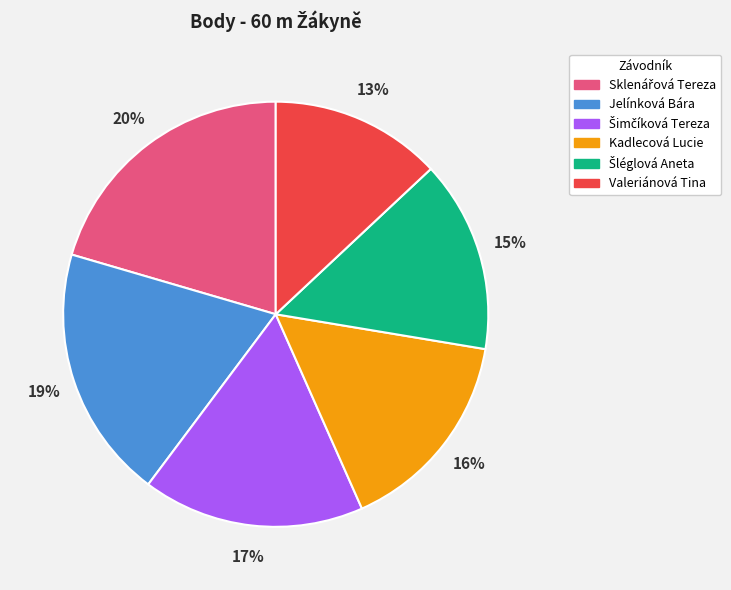

Approximately how many times larger is the value at Valeriánová Tina compared to Kadlecová Lucie?

0.8